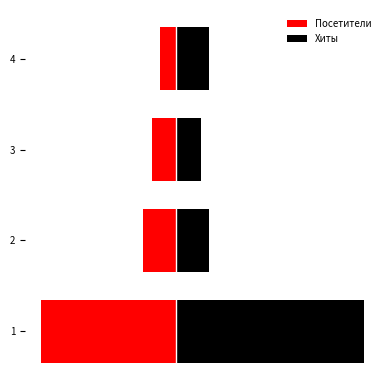

Which series has the largest total across all categories?

Хиты